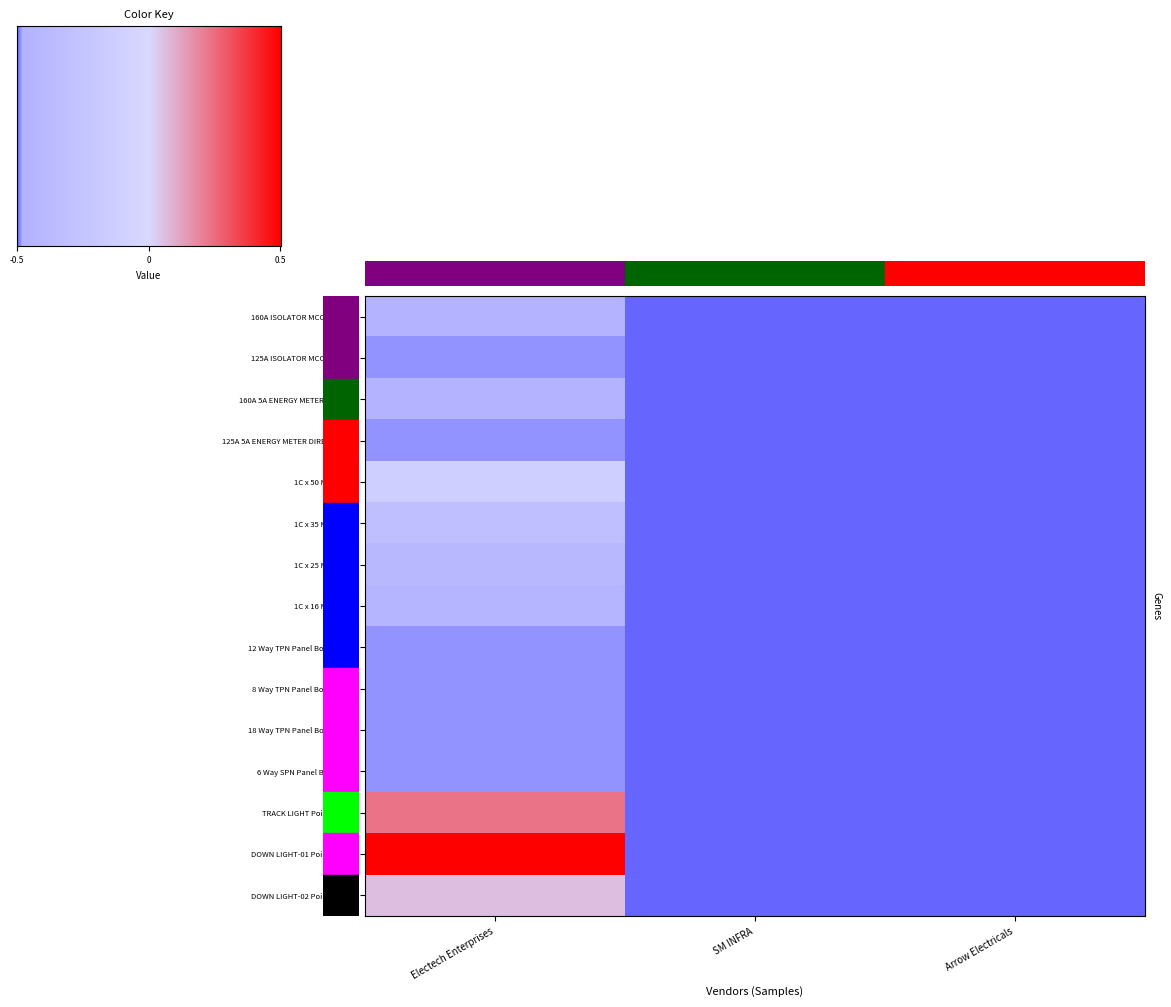

True or false: 125A 5A ENERGY METER DIRECT TYPE has a value of -0.0 at Arrow Electricals.

False